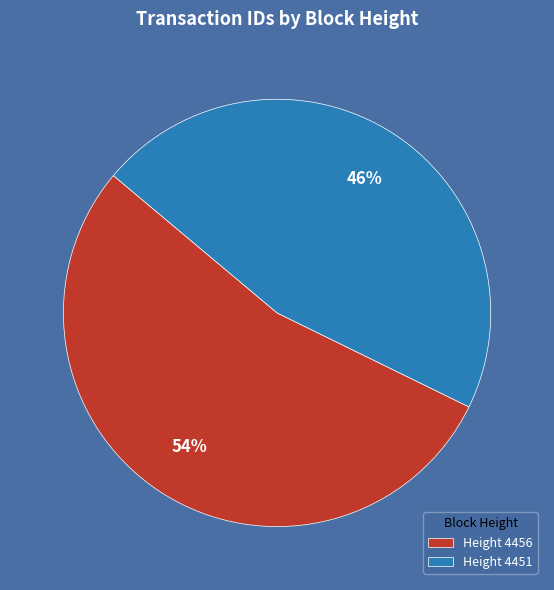

The Height 4451 slice represents 59% of the pie. True or false?

False